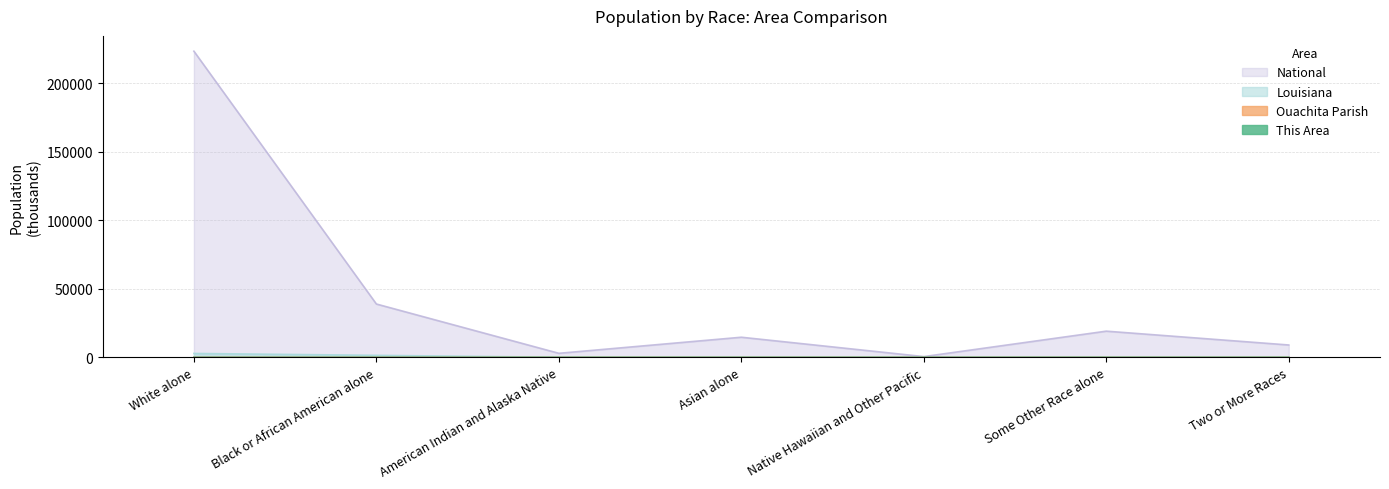

Between Asian alone and Some Other Race alone, which is larger?

Asian alone